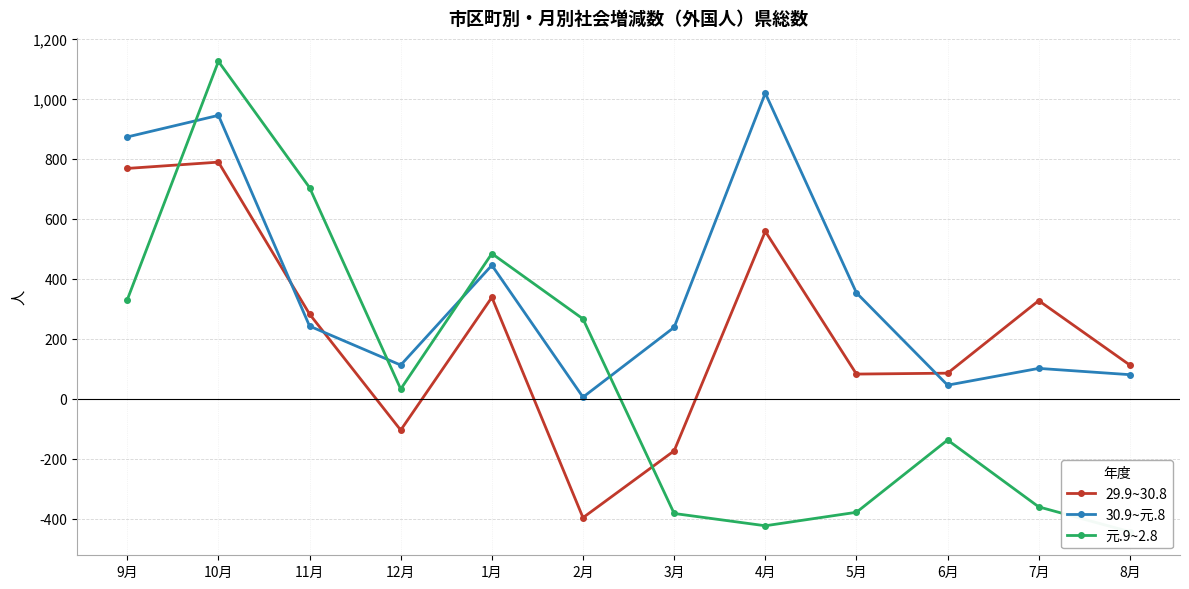

The 30.9~元.8 series shows 873 at 9月. True or false?

True